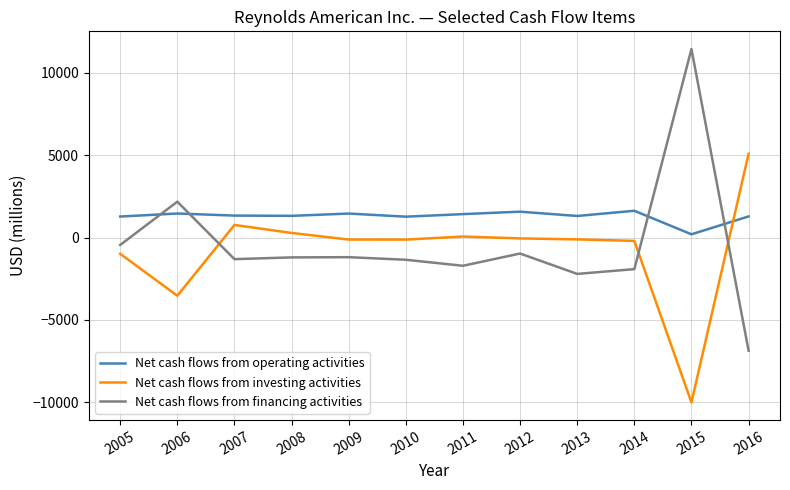

Rank the series at 2009 from lowest to highest value.

Net cash flows from financing activities, Net cash flows from investing activities, Net cash flows from operating activities